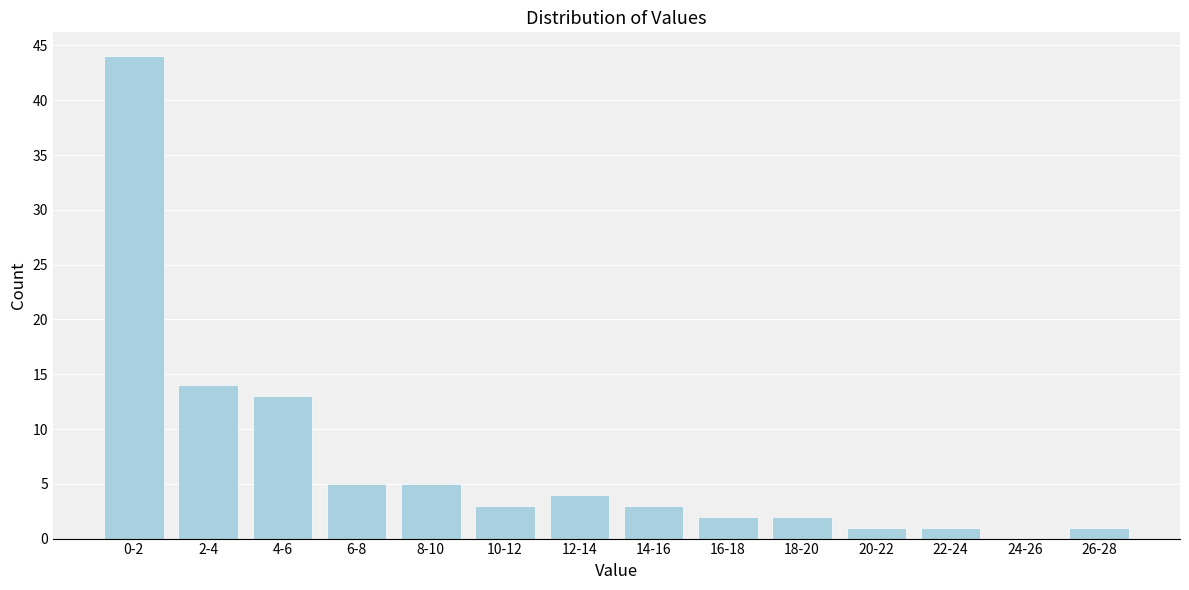

Reading left to right, what are all the values shown in this chart?

0-2=44	2-4=14	4-6=13	6-8=5	8-10=5	10-12=3	12-14=4	14-16=3	16-18=2	18-20=2	20-22=1	22-24=1	24-26=0	26-28=1